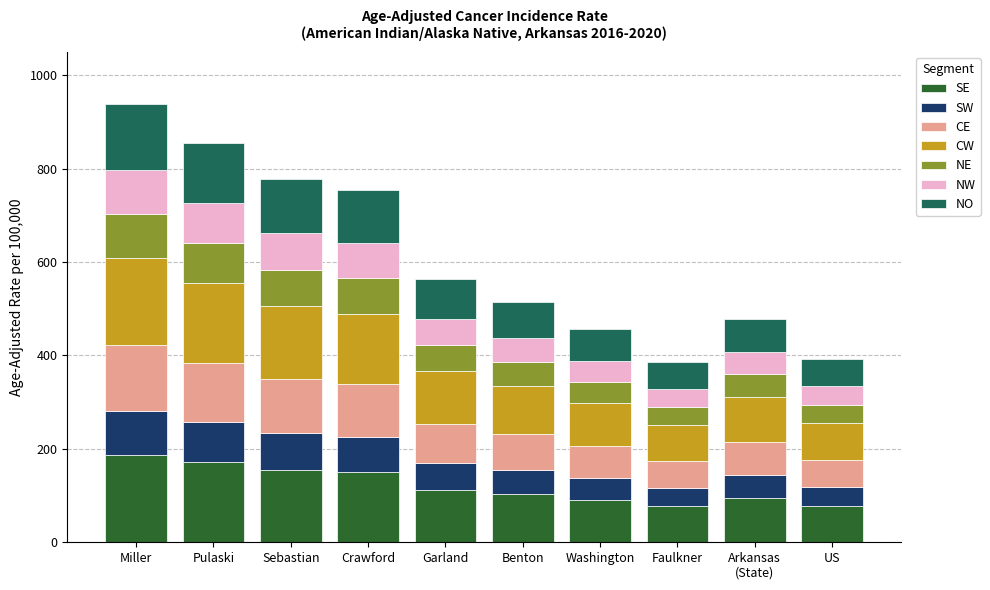

What is the lowest value of the SE series?

77.3